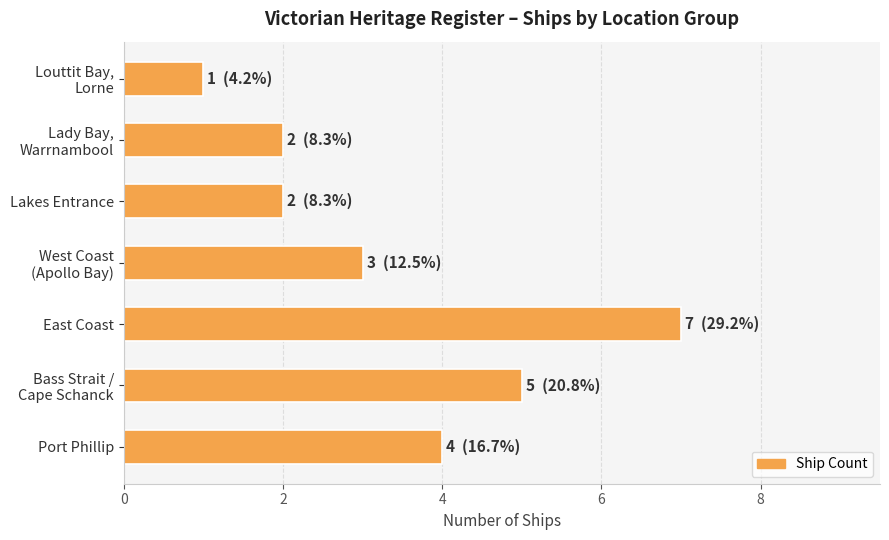

Which label corresponds to the largest value in the chart?

East Coast